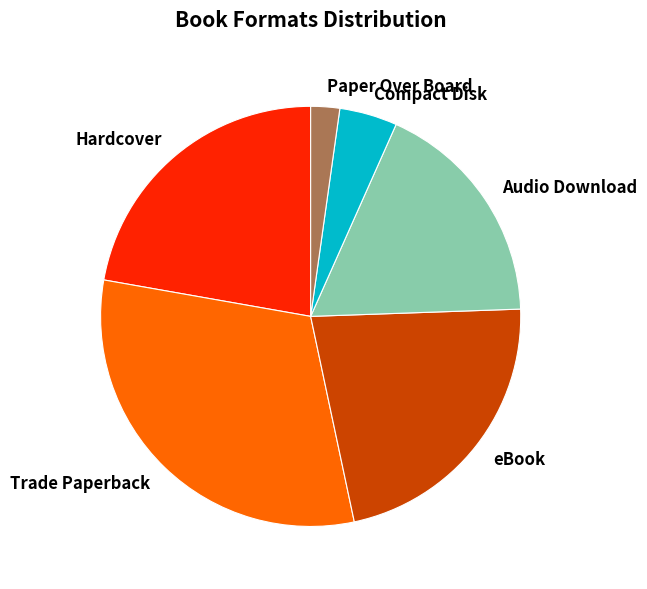

How many slices are in this pie chart?

6